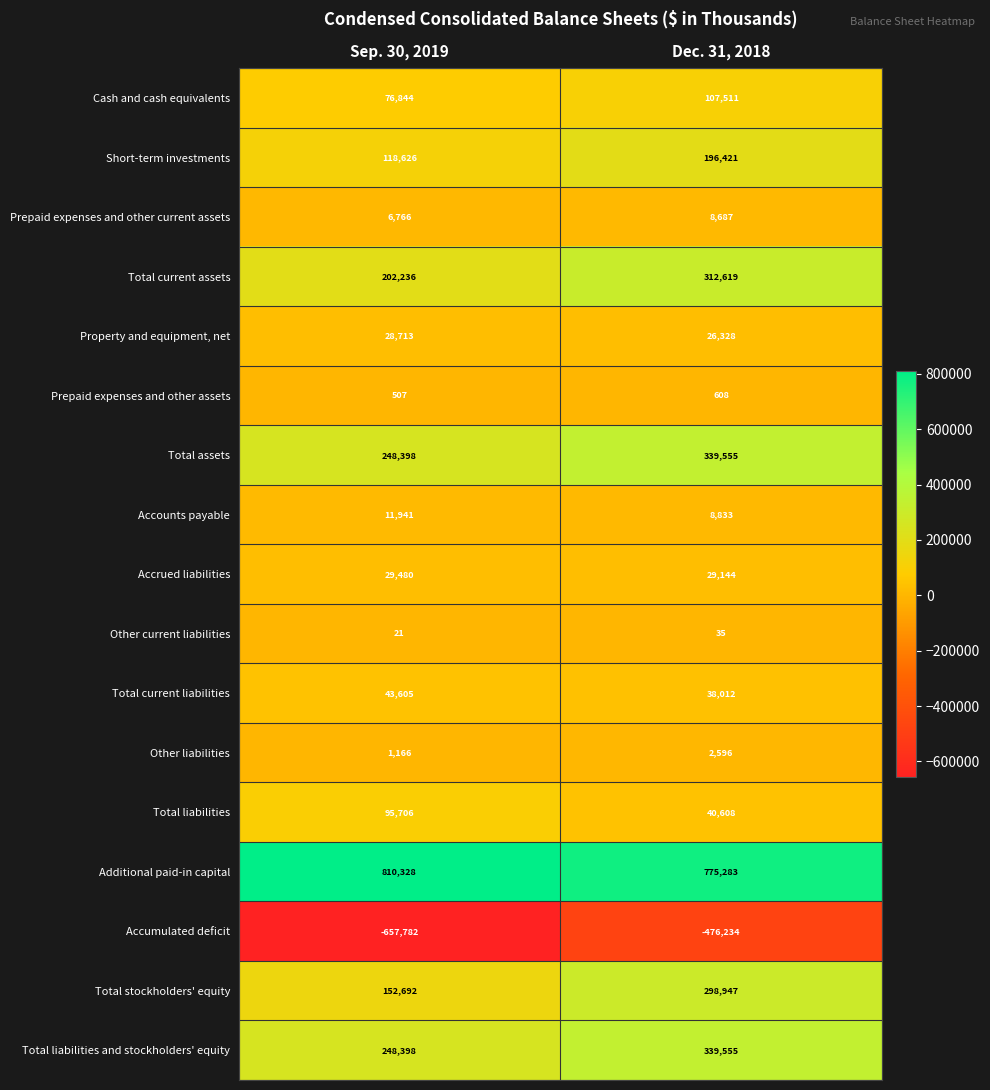

At which category is the sum across all series the highest?

Dec. 31, 2018